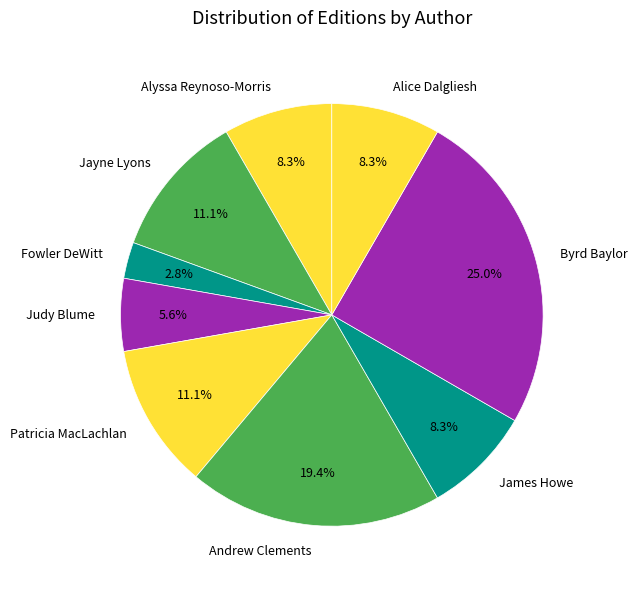

True or false: James Howe accounts for 1% of the total.

False